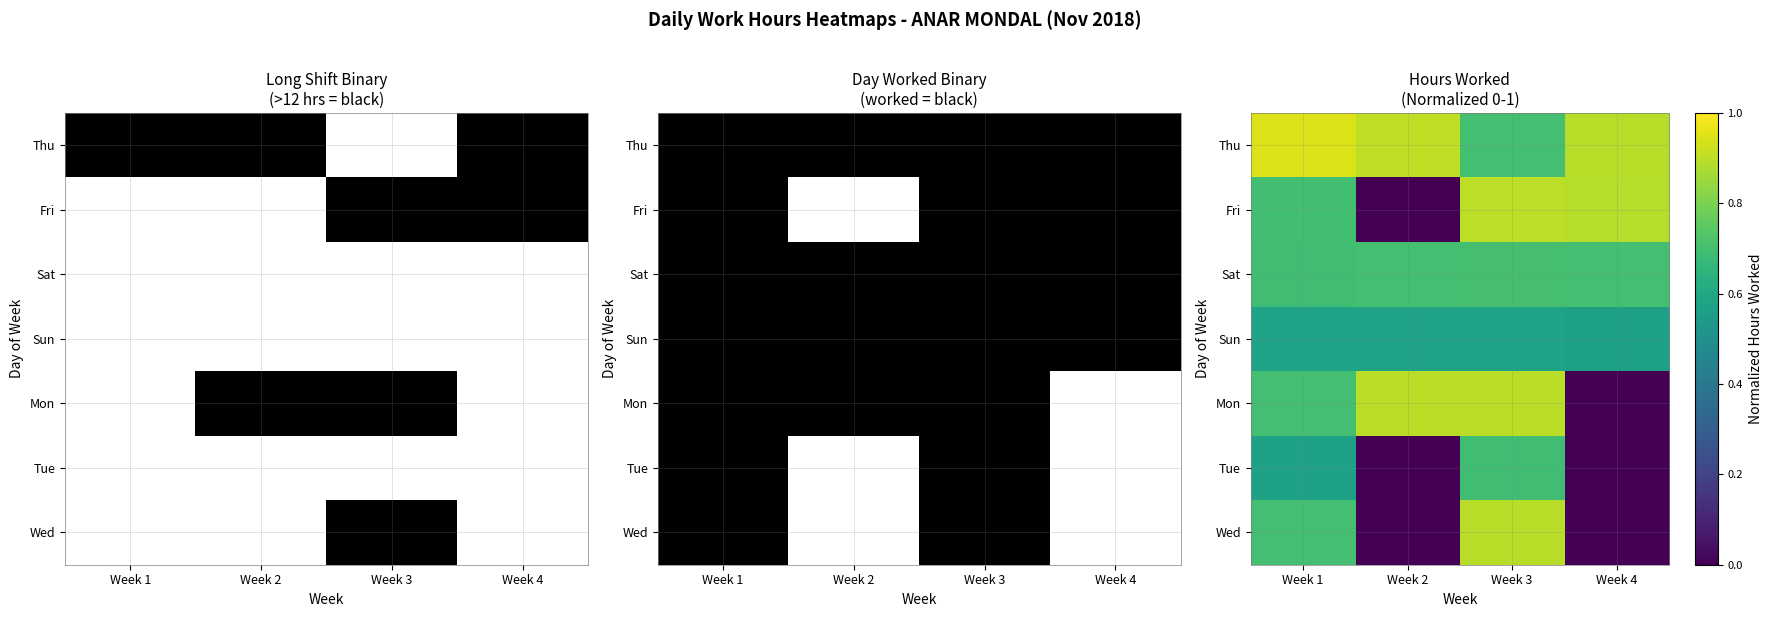

At Week 1, list the series in order from smallest to largest.

Tue, Sun, Sat, Fri, Mon, Wed, Thu